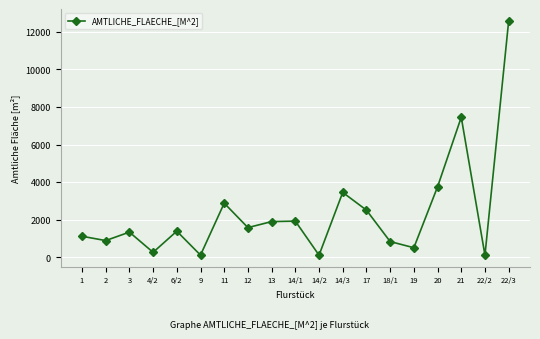

What is the difference between the maximum and minimum values?

12461